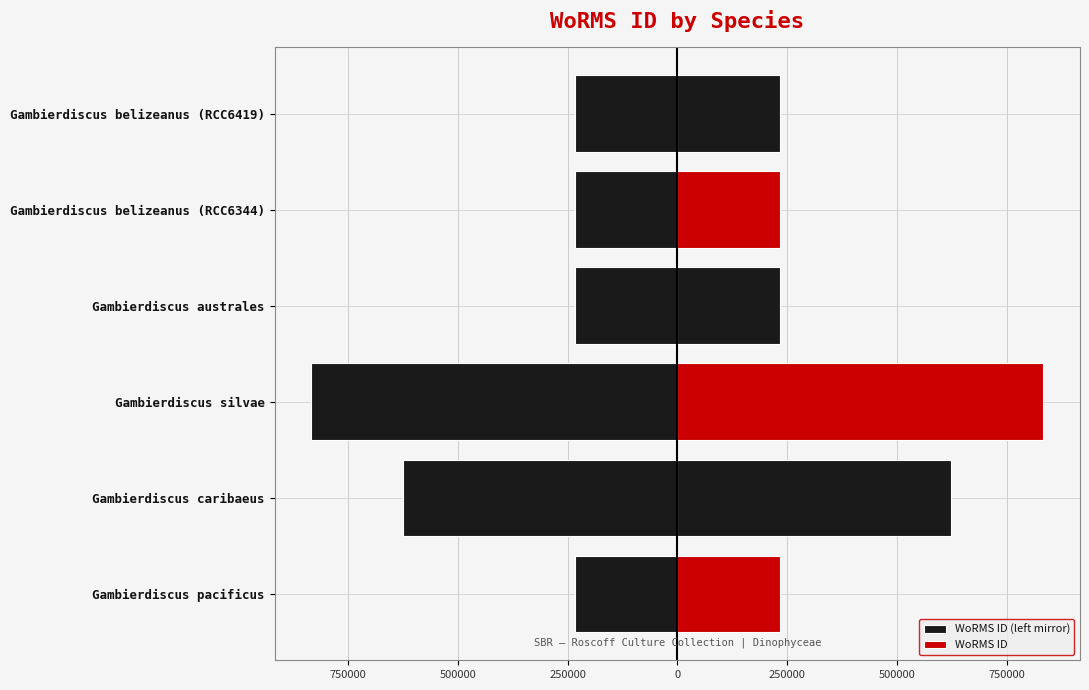

What is the sum of all WoRMS ID values?

2390194